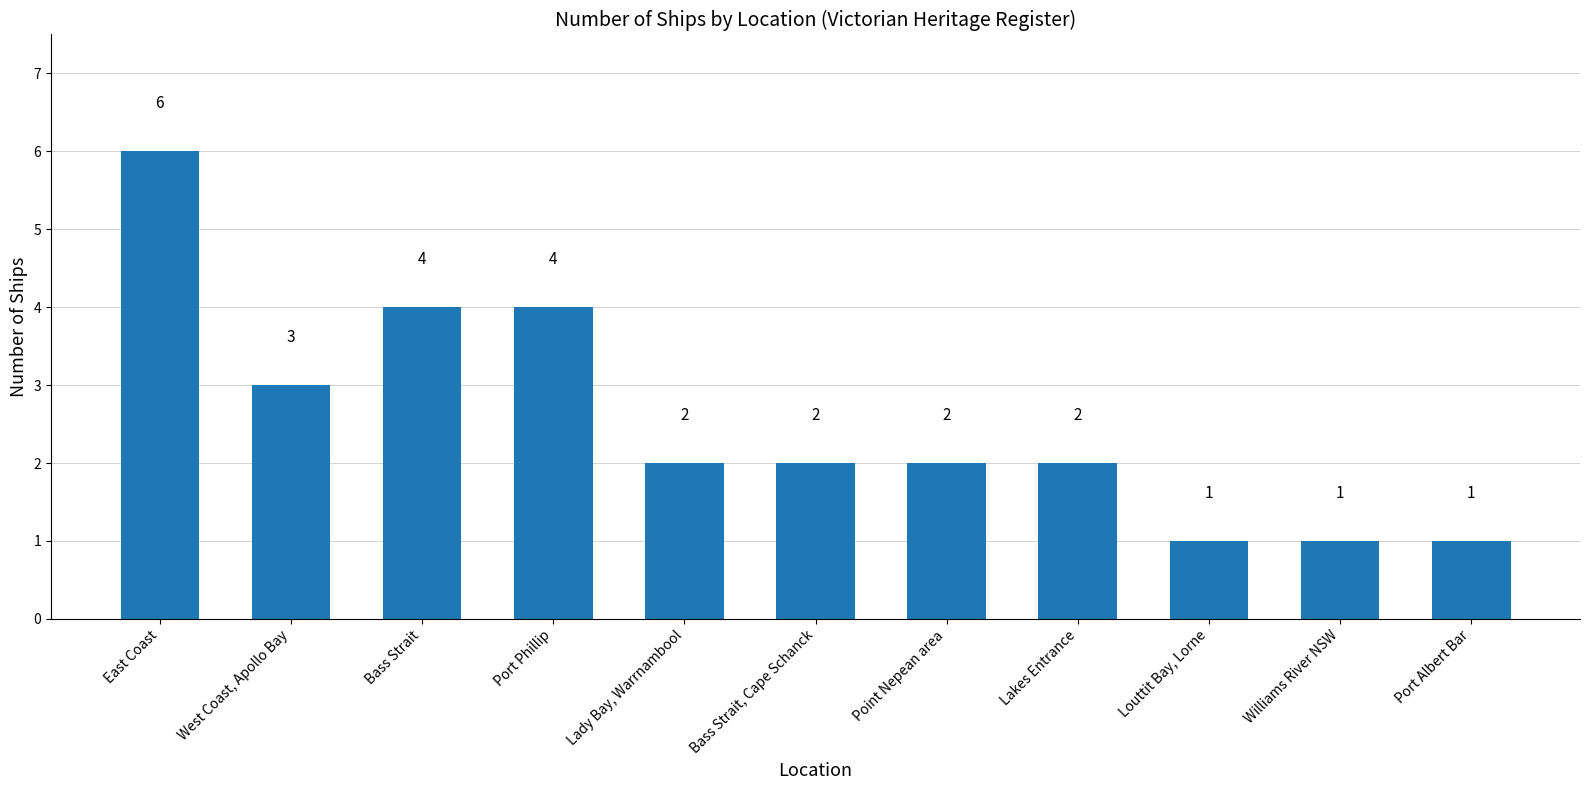

Reading left to right, what are all the values shown in this chart?

East Coast=6	West Coast, Apollo Bay=3	Bass Strait=4	Port Phillip=4	Lady Bay, Warrnambool=2	Bass Strait, Cape Schanck=2	Point Nepean area=2	Lakes Entrance=2	Louttit Bay, Lorne=1	Williams River NSW=1	Port Albert Bar=1